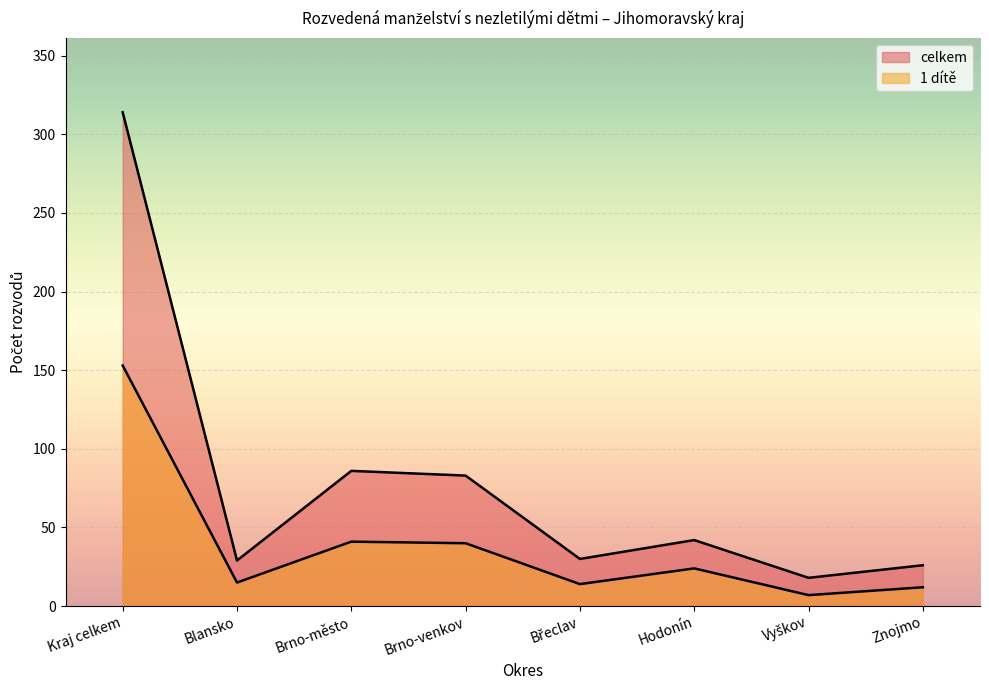

What is the label of the 6th point from the right?

Brno-město